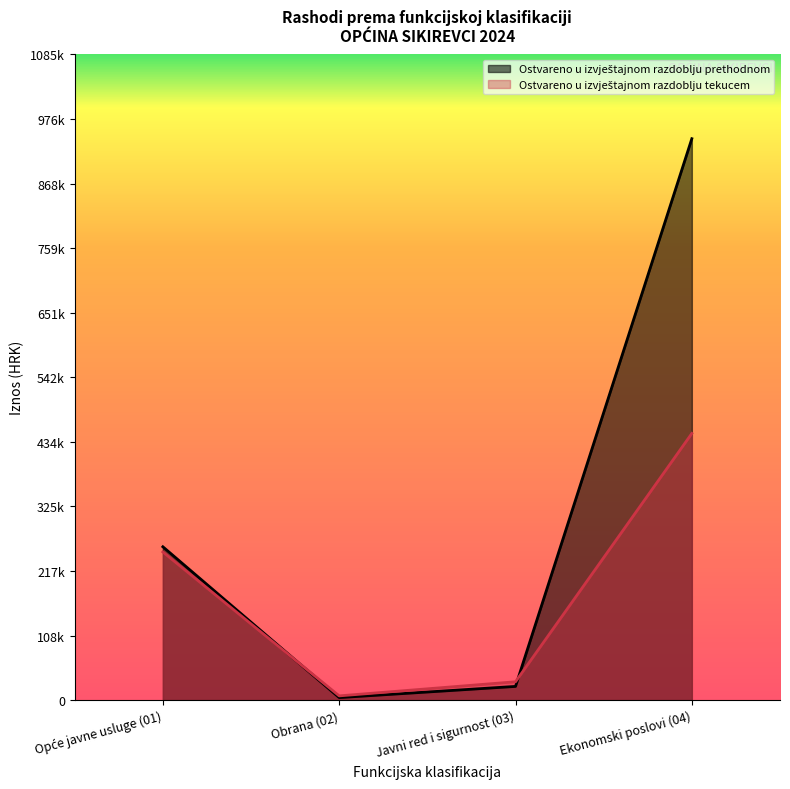

At which category does Ostvareno u izvještajnom razdoblju prethodnom reach its first local peak?

04